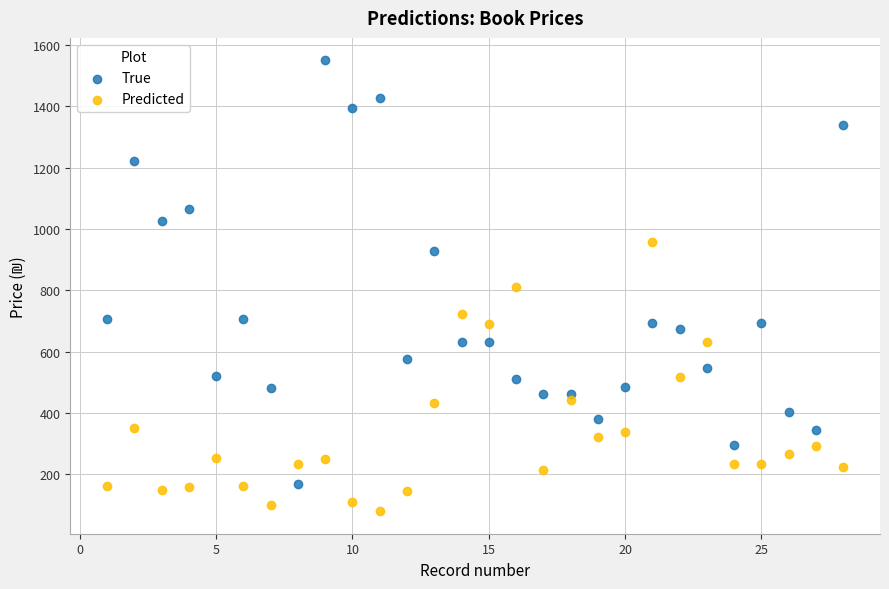

What are all the series names shown in the legend?

True, Predicted